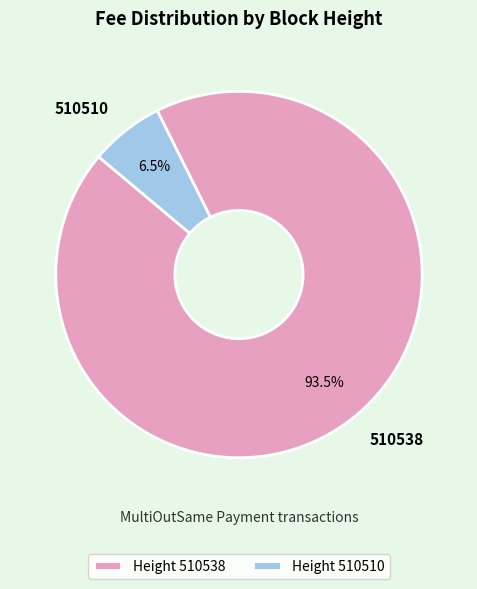

What portion of the pie excludes 510510?

93.5%